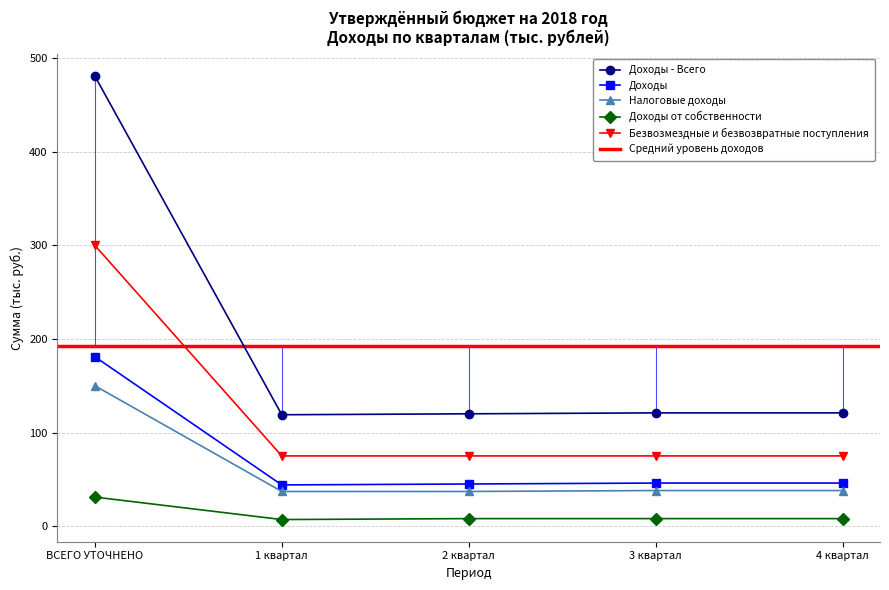

Which series has the largest total across all categories?

Доходы - Всего